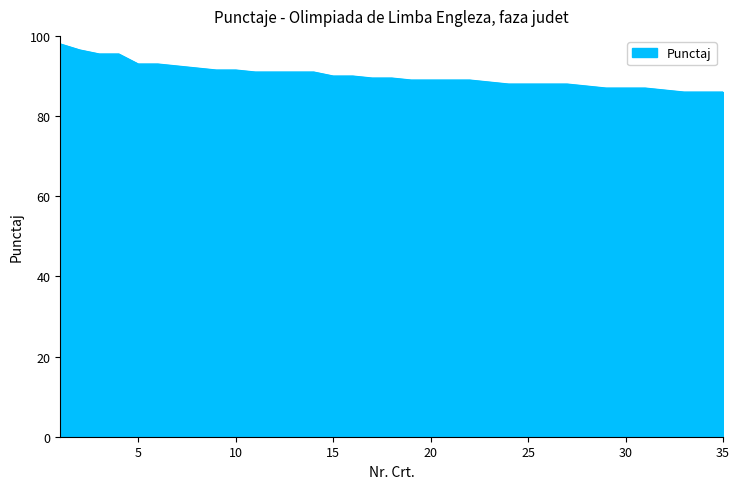

How many lines are shown in the chart?

1